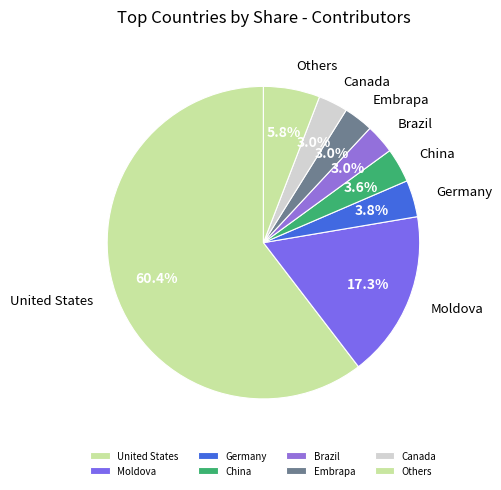

What is the largest slice in the pie chart?

United States